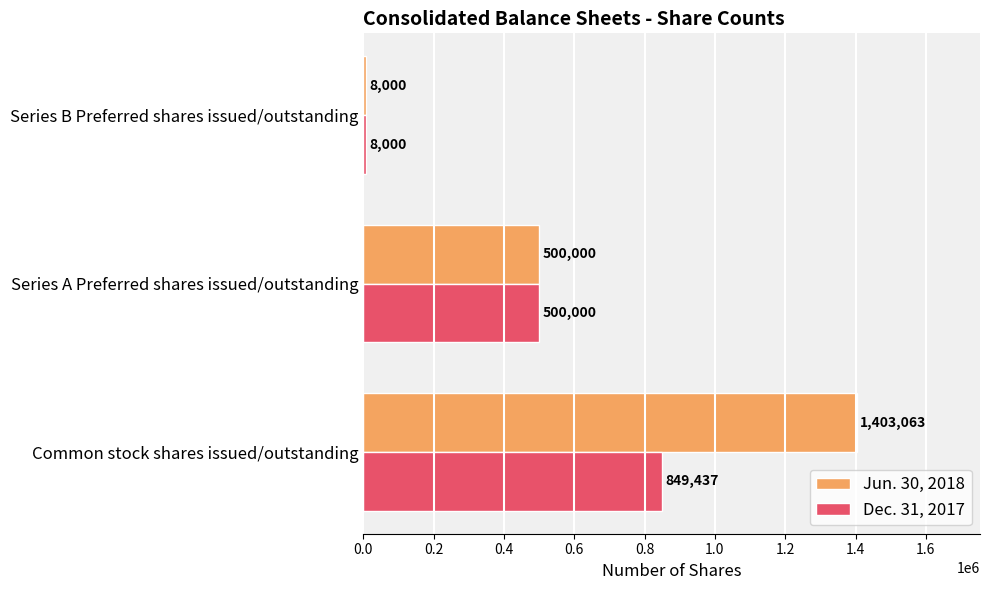

What is the greatest value displayed?

1403063